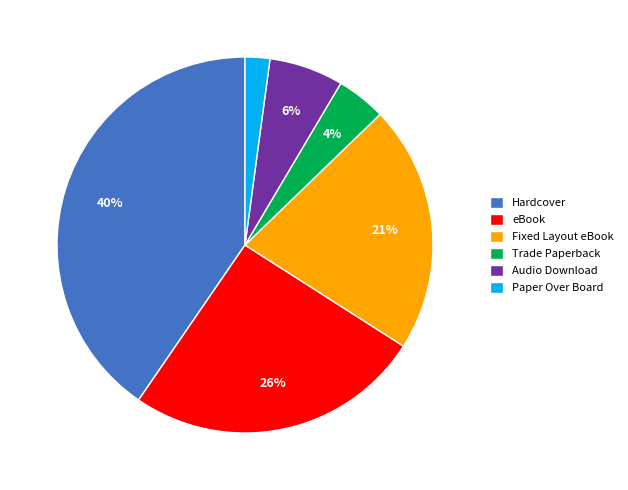

What is the smallest slice in the pie chart?

Paper Over Board